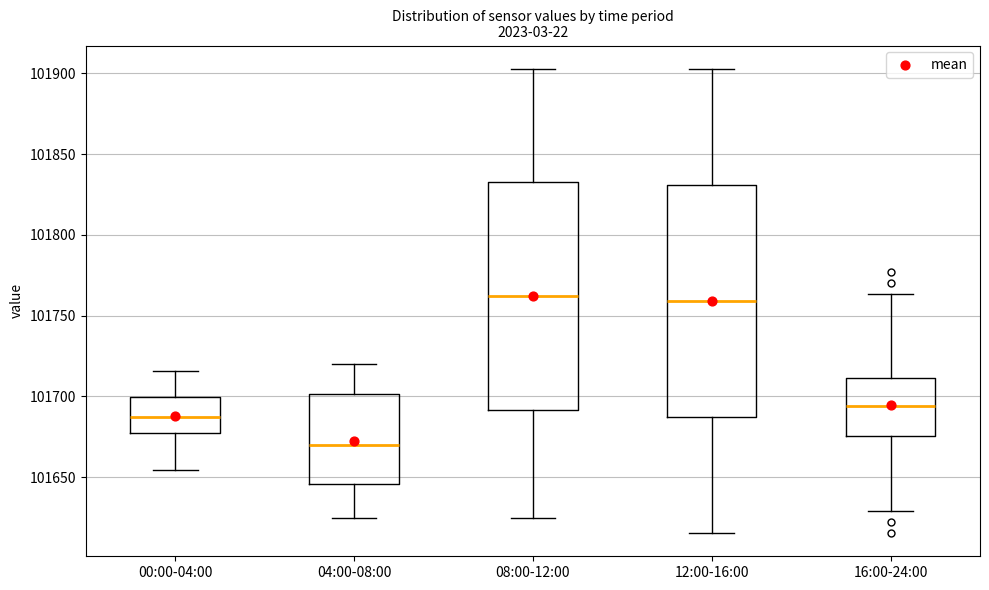

Reading left to right, read every box against the y-axis: the position of its median line, the range the box covers, and the ends of its whiskers. The values are not printed on the chart, so give them approximately, as read against the axis.

00:00-04:00: median 101685, box 101675 to 101700, whiskers 101655 to 101715
04:00-08:00: median 101670, box 101645 to 101700, whiskers 101625 to 101720
08:00-12:00: median 101760, box 101690 to 101830, whiskers 101625 to 101905
12:00-16:00: median 101760, box 101685 to 101830, whiskers 101615 to 101905
16:00-24:00: median 101695, box 101675 to 101710, whiskers 101630 to 101765